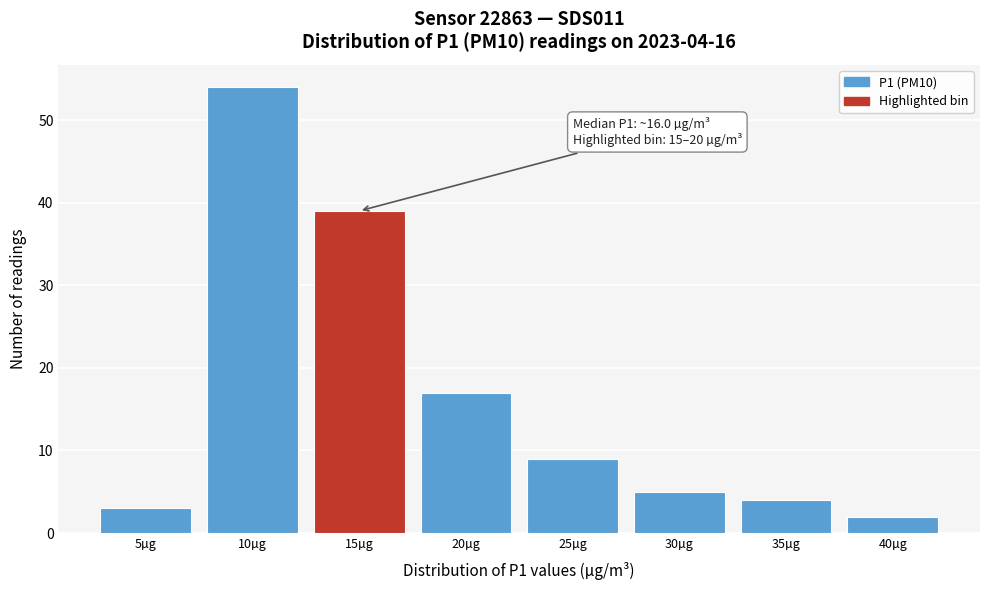

Reading right to left, extract all data points from this chart.

40µg=2	35µg=4	30µg=5	25µg=9	20µg=17	15µg=39	10µg=54	5µg=3